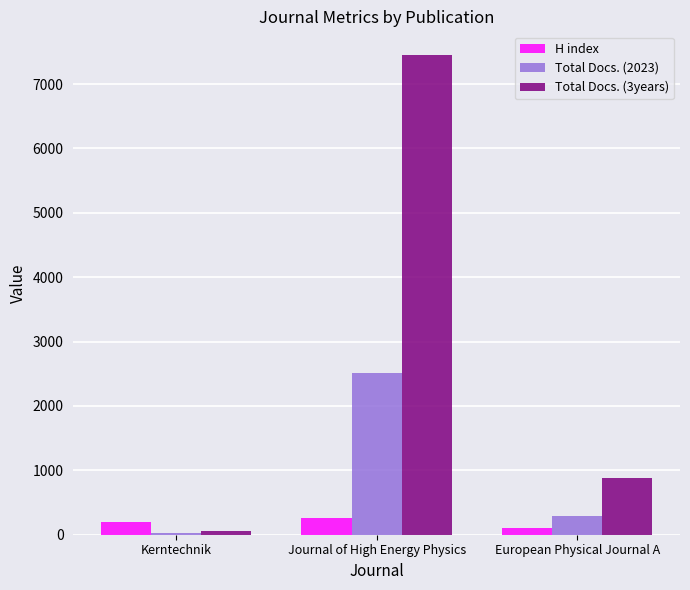

The Total Docs. (2023) series shows 4325 at Journal of High Energy Physics. True or false?

False